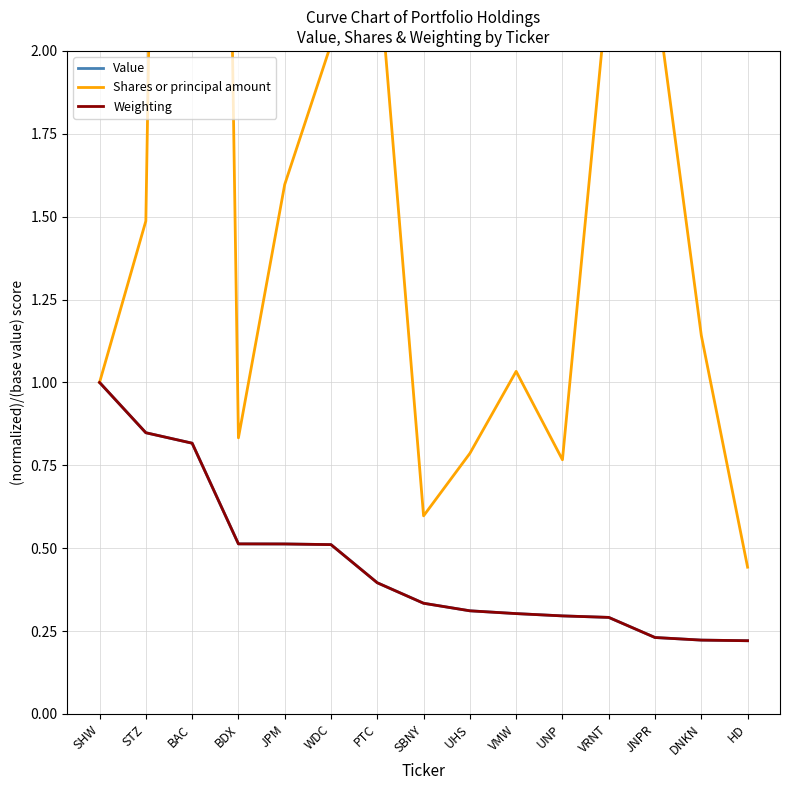

List the labels in order of Shares or principal amount value, largest first.

BAC, PTC, VRNT, JNPR, WDC, JPM, STZ, DNKN, VMW, SHW, BDX, UHS, UNP, SBNY, HD